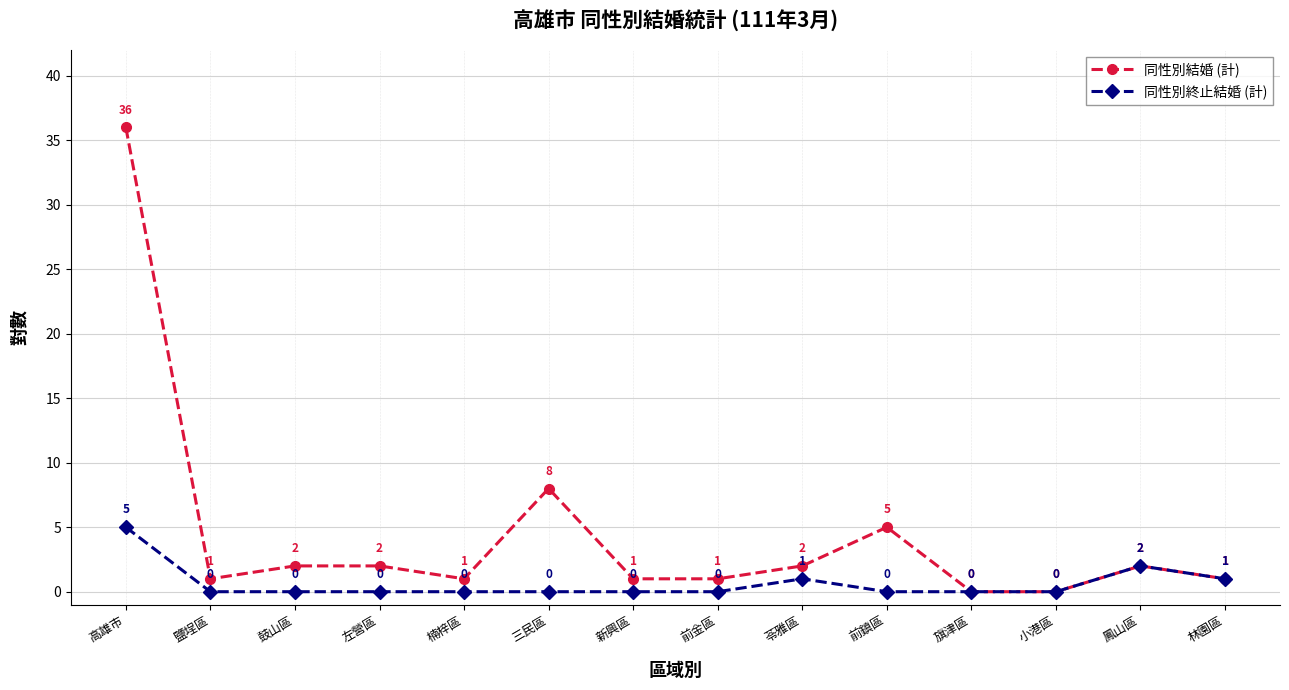

Does the chart display data point markers on the line(s)?

Yes